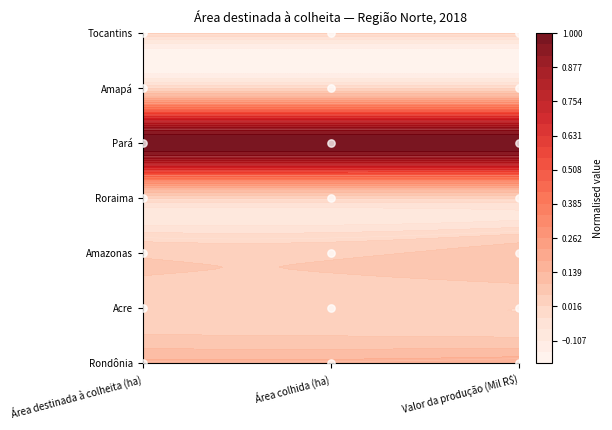

What is the change in value from Área colhida (ha) to Área destinada à colheita (ha)?

+1